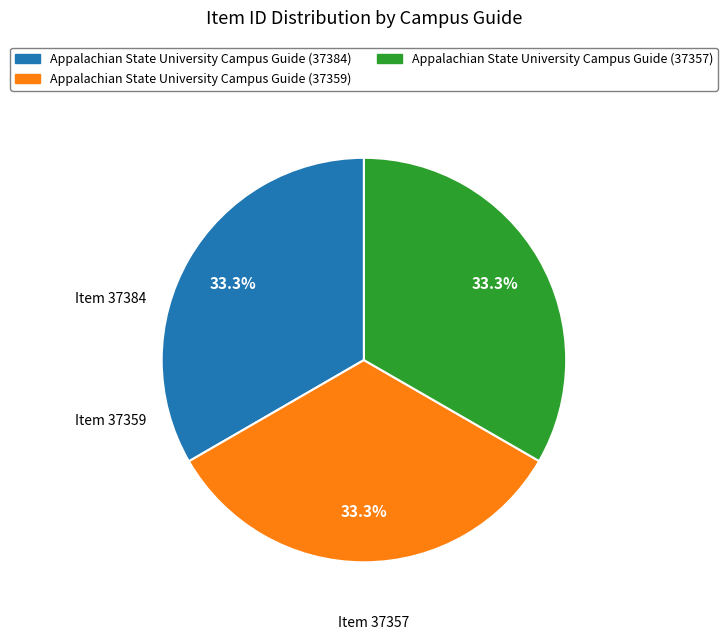

Combined, what portion of the pie is Appalachian State University Campus Guide (37357) and Appalachian State University Campus Guide (37384)?

66.7%